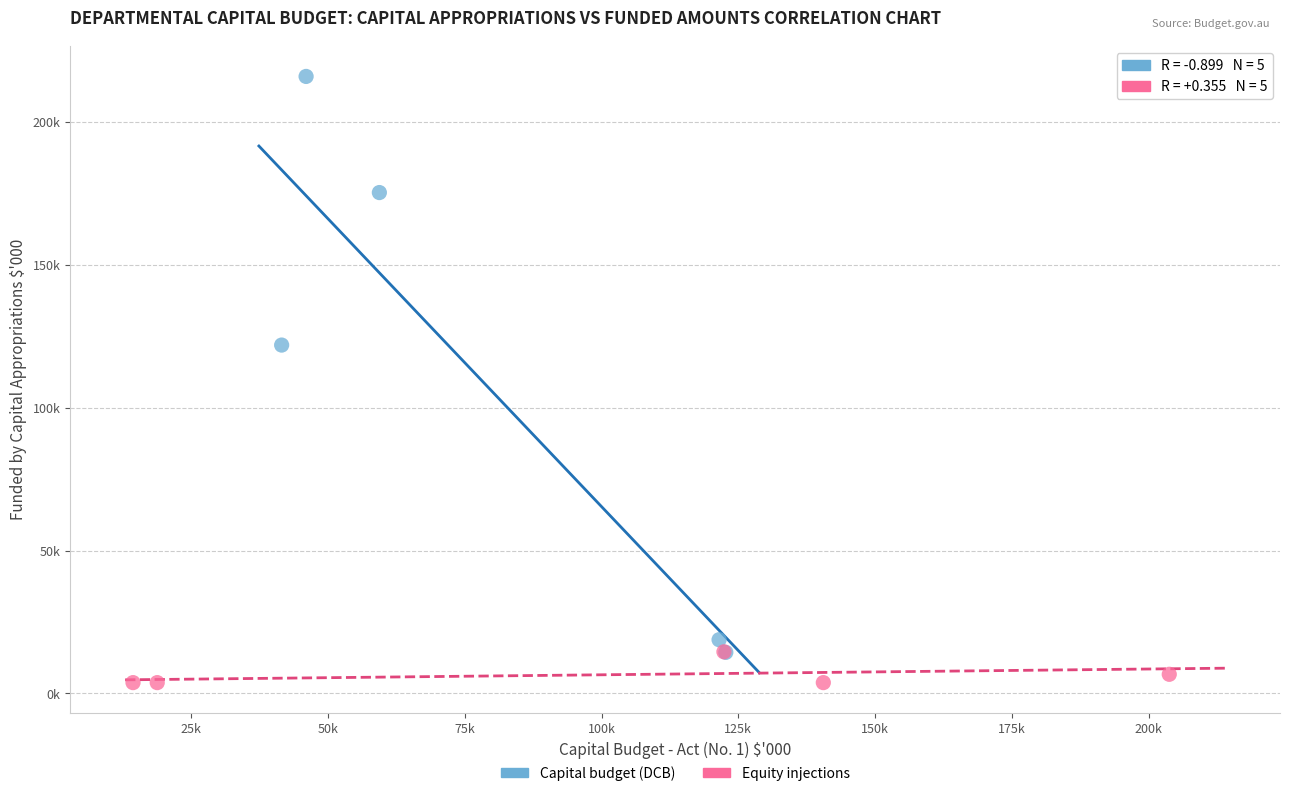

Which series contains the lowest Y value?

Equity injections